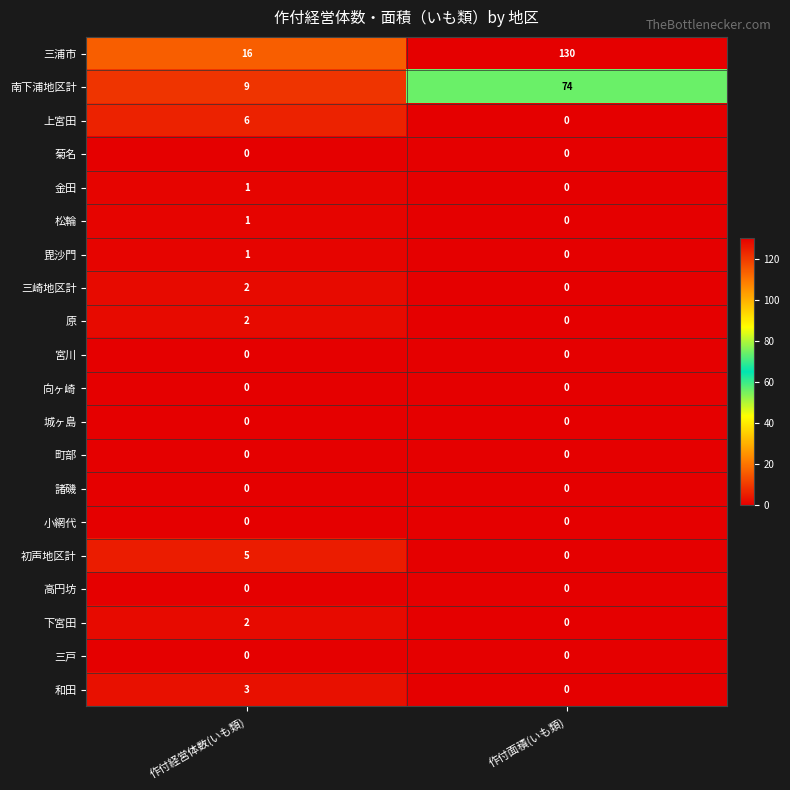

True or false: 原 has a value of 3 at 作付経営体数(いも類).

False